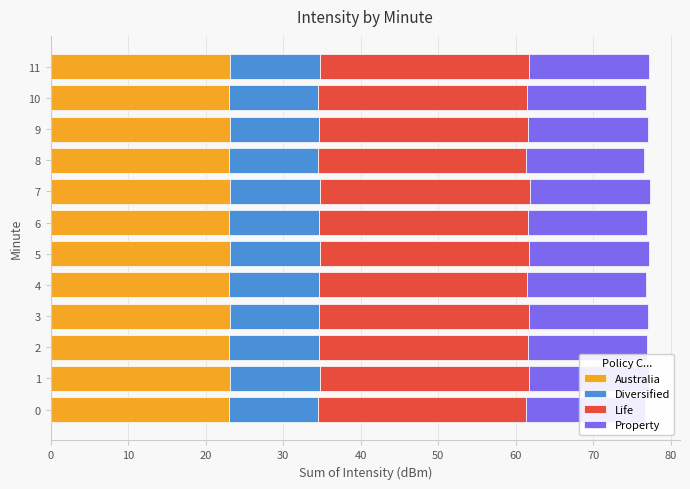

How many series are shown in this chart?

4